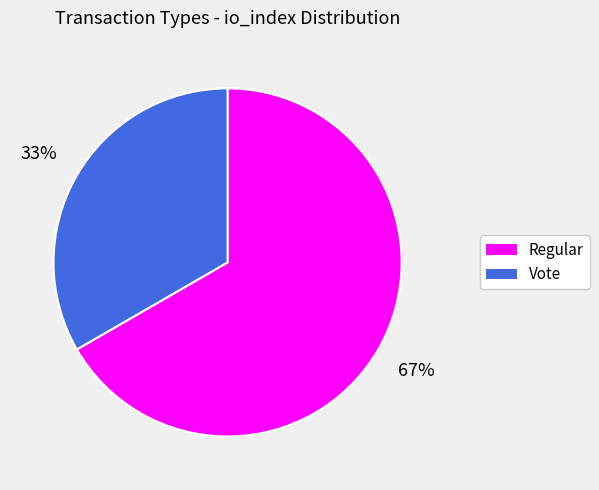

Which category accounts for the majority?

Regular